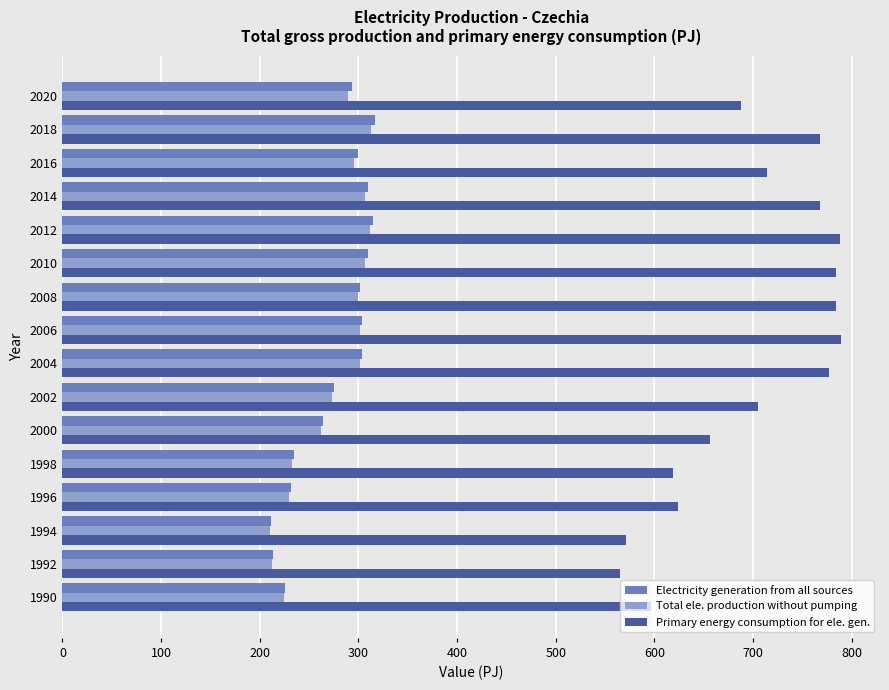

At how many categories does at least one series exceed 288?

16